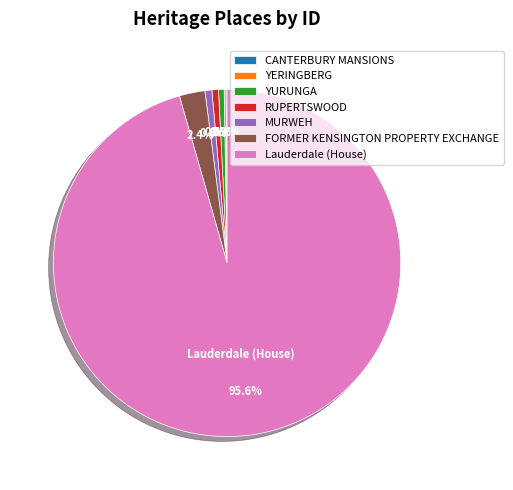

Which category has the biggest portion of the pie?

Lauderdale (House)